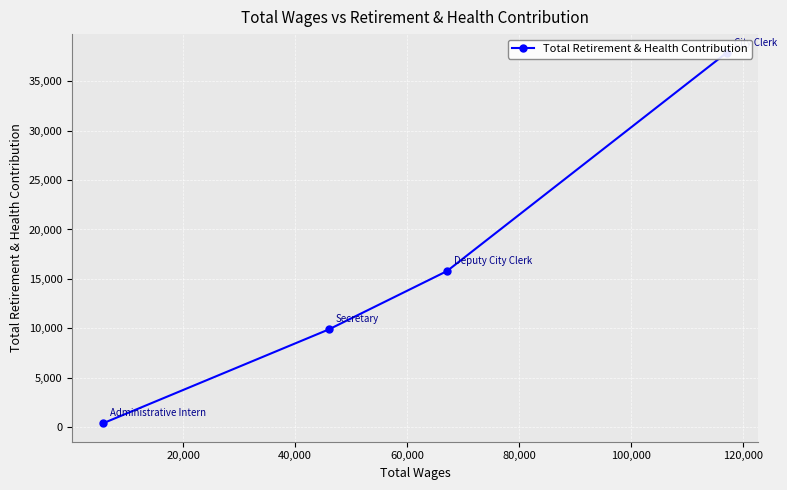

Count the number of data series in this chart.

1